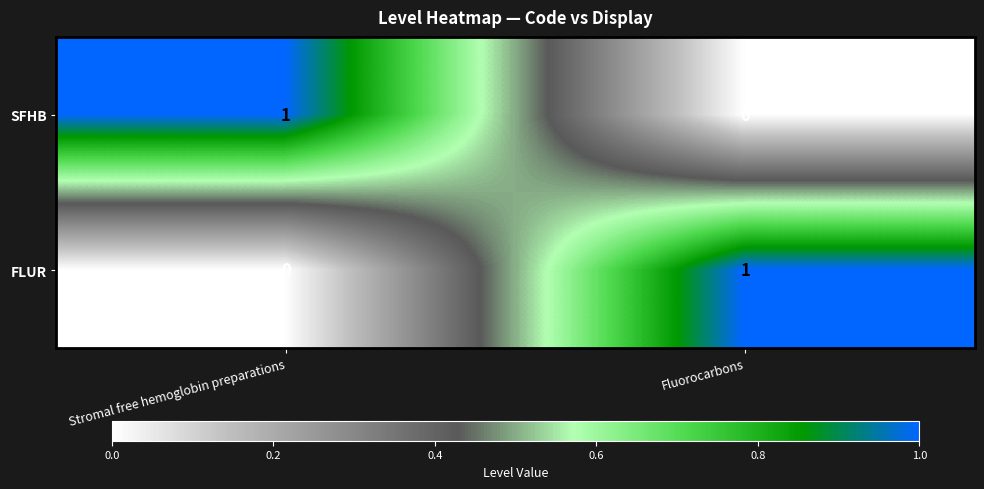

The value of SFHB at Stromal free hemoglobin preparations is 1. True or false?

True